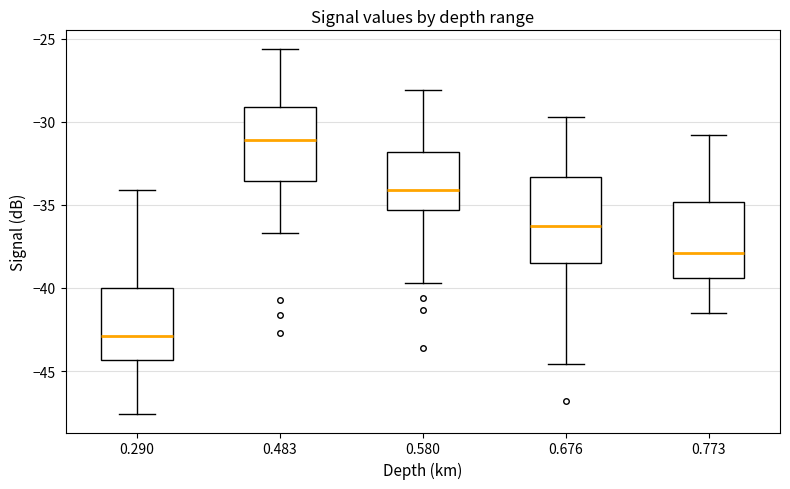

Reading left to right, transcribe this box plot: for each box, give where its median line is, the range the box spans, and where its two whiskers end, as read against the y-axis. The values are not printed on the chart, so give them approximately, as read against the axis.

0.290: median -43.0, box -44.5 to -40.0, whiskers -47.5 to -34.0
0.483: median -31.0, box -33.5 to -29.0, whiskers -36.5 to -25.5
0.580: median -34.0, box -35.5 to -32.0, whiskers -39.5 to -28.0
0.676: median -36.5, box -38.5 to -33.5, whiskers -44.5 to -29.5
0.773: median -38.0, box -39.5 to -35.0, whiskers -41.5 to -31.0